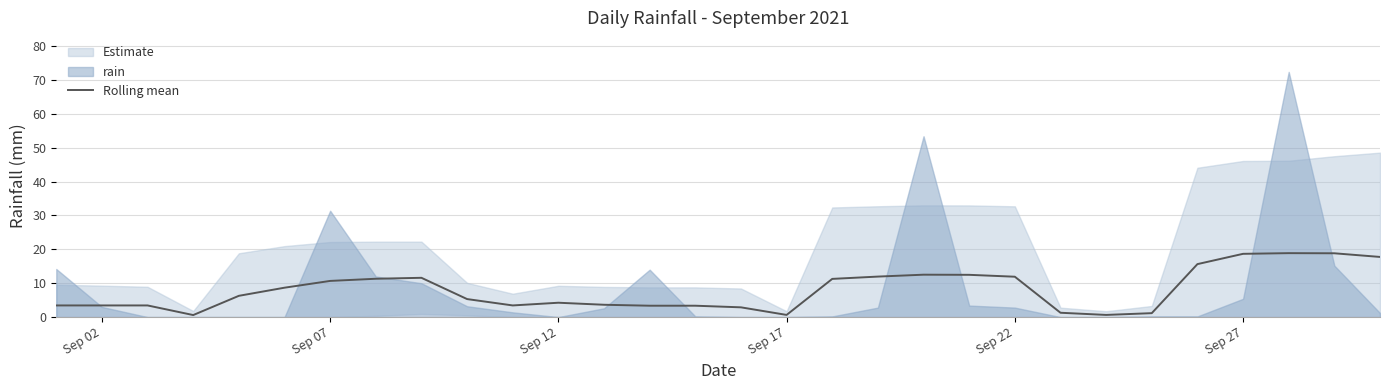

What is the maximum value for Rolling mean?

18.9